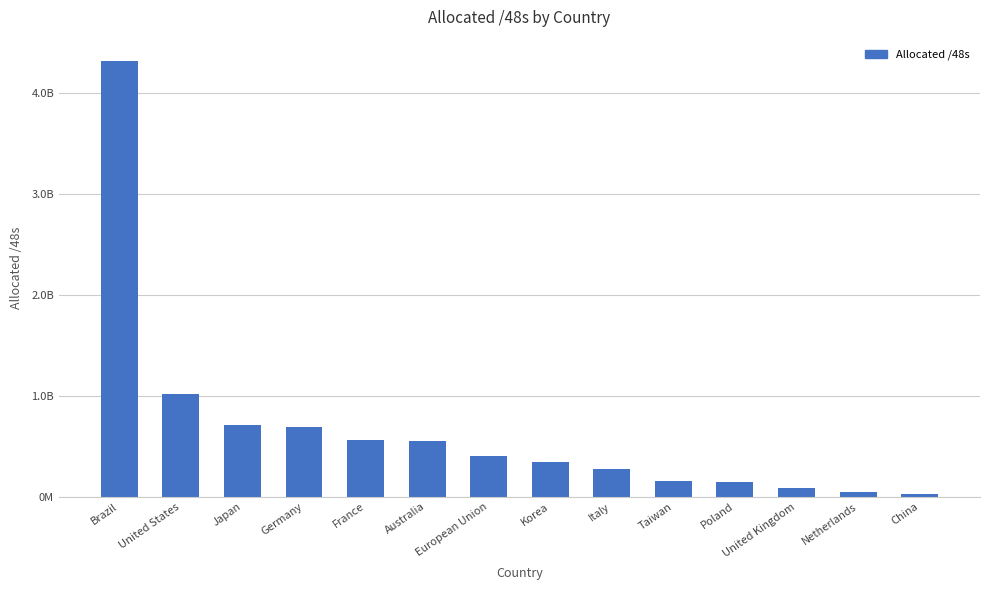

Does the chart contain any negative values?

No